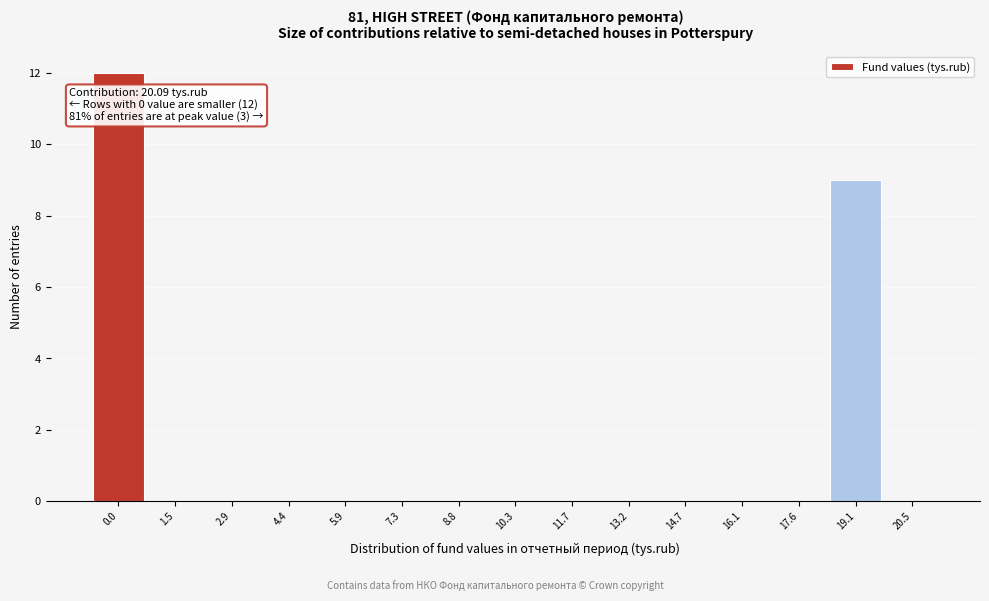

Reading left to right, list all the values displayed in this chart.

0.0=12	1.5=0	2.9=0	4.4=0	5.9=0	7.3=0	8.8=0	10.3=0	11.7=0	13.2=0	14.7=0	16.1=0	17.6=0	19.1=9	20.5=0